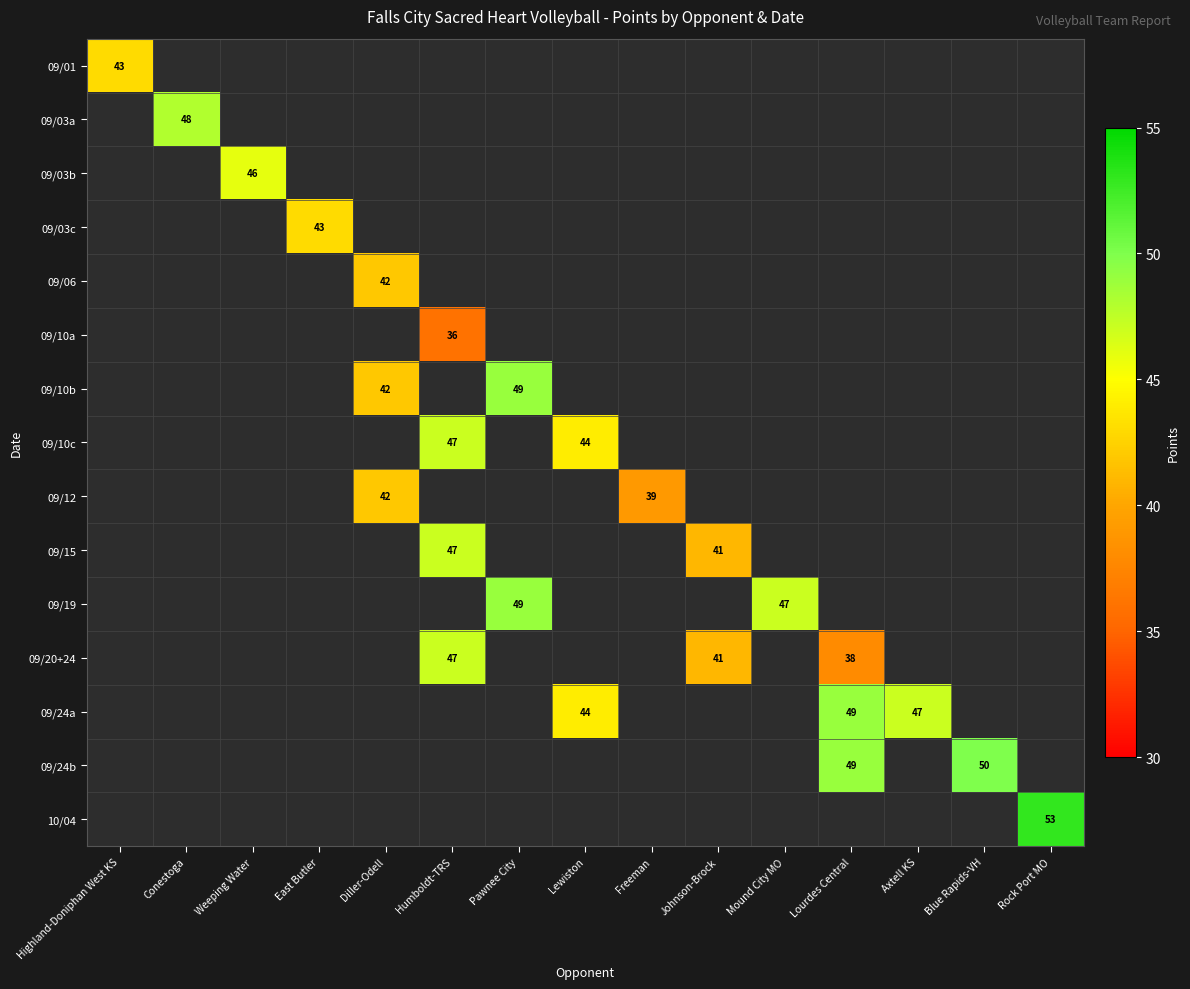

At how many categories does at least one series exceed 47?

5